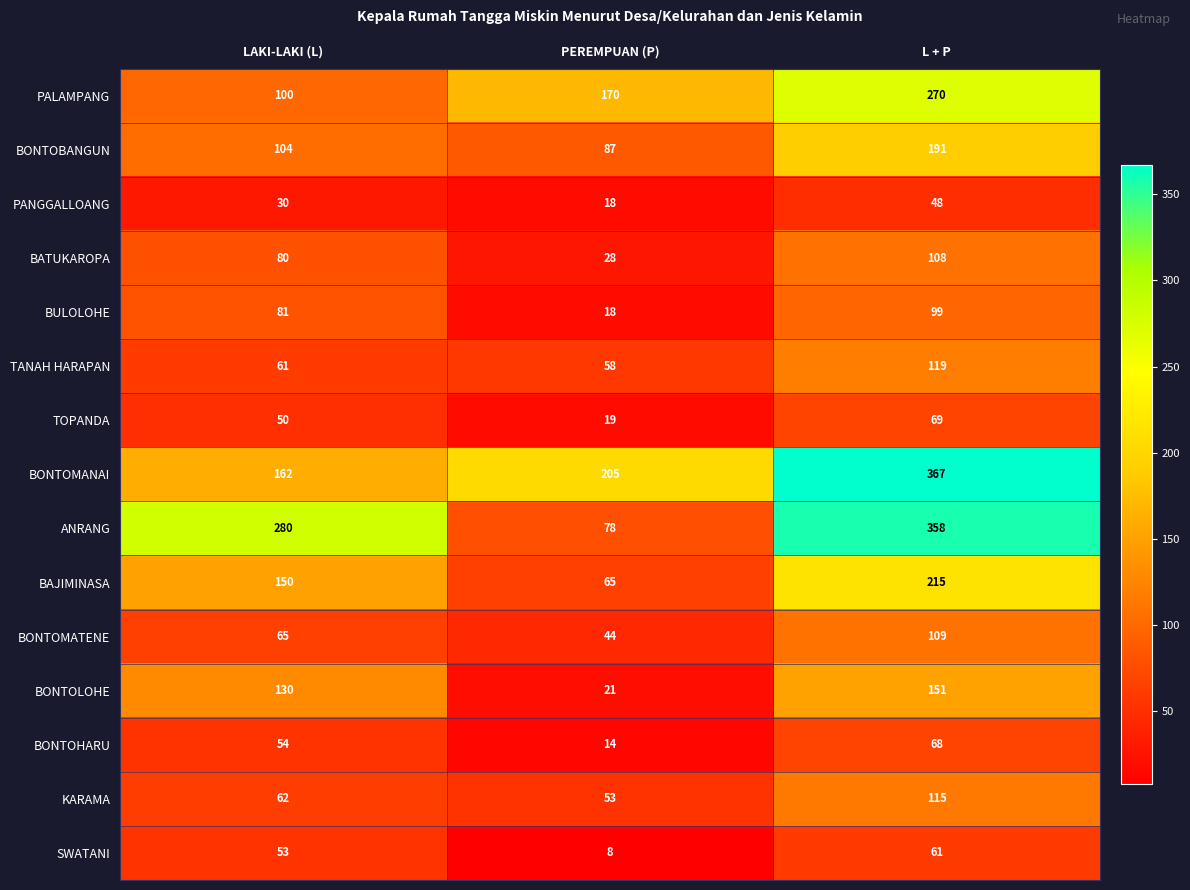

At which category is the sum across all series the highest?

L + P